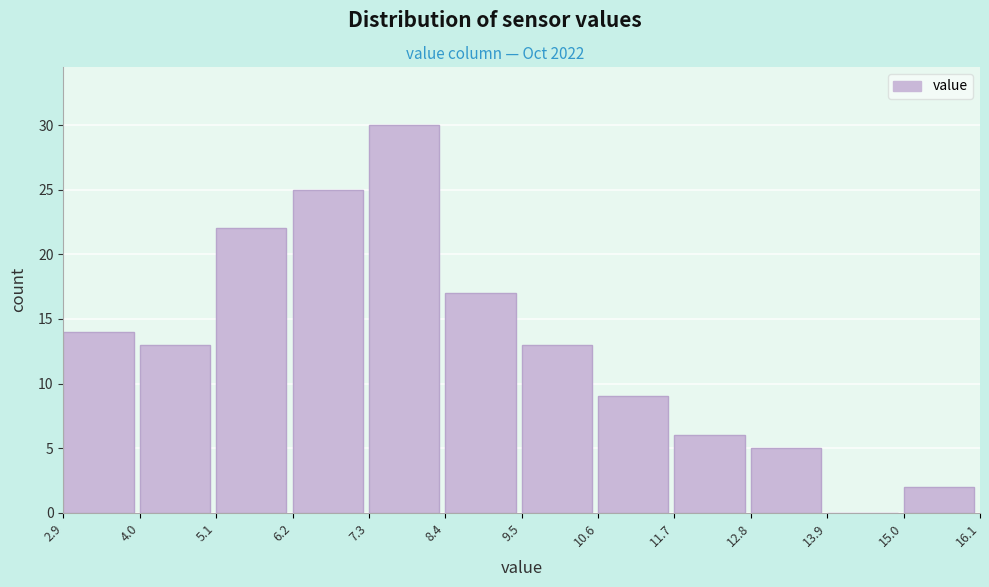

What is the height of the bar covering 7.3 to 8.4 on the x-axis? The values are not printed on the chart, so give them approximately, as read against the axis.

30